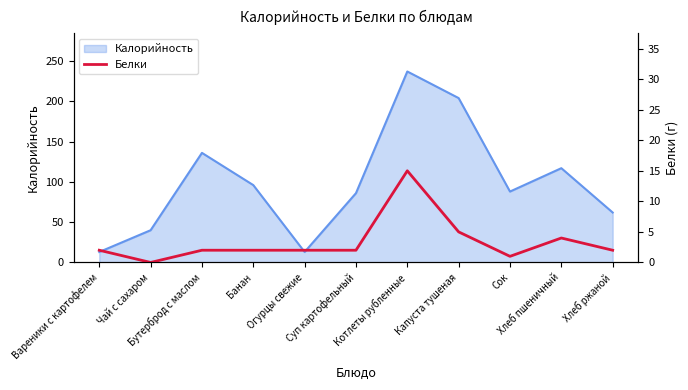

At which category does the chart reach its minimum across all series?

Чай с сахаром